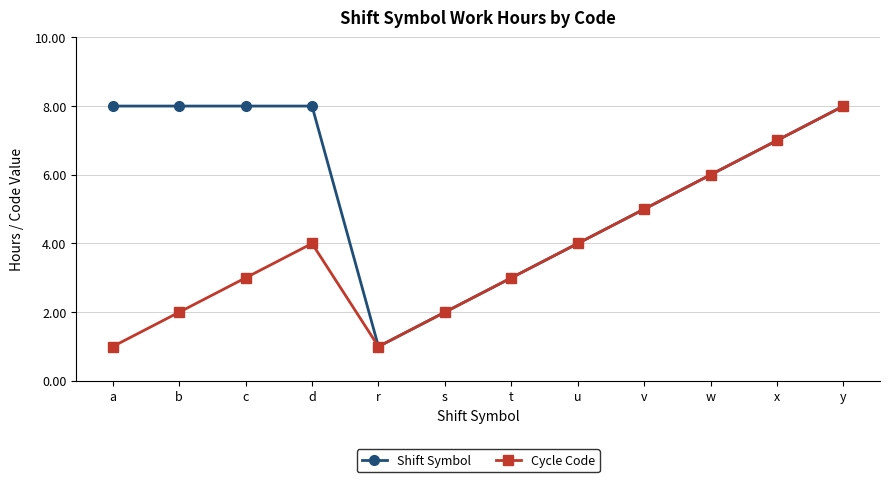

What are all the series names shown in the legend?

Shift Symbol, Cycle Code